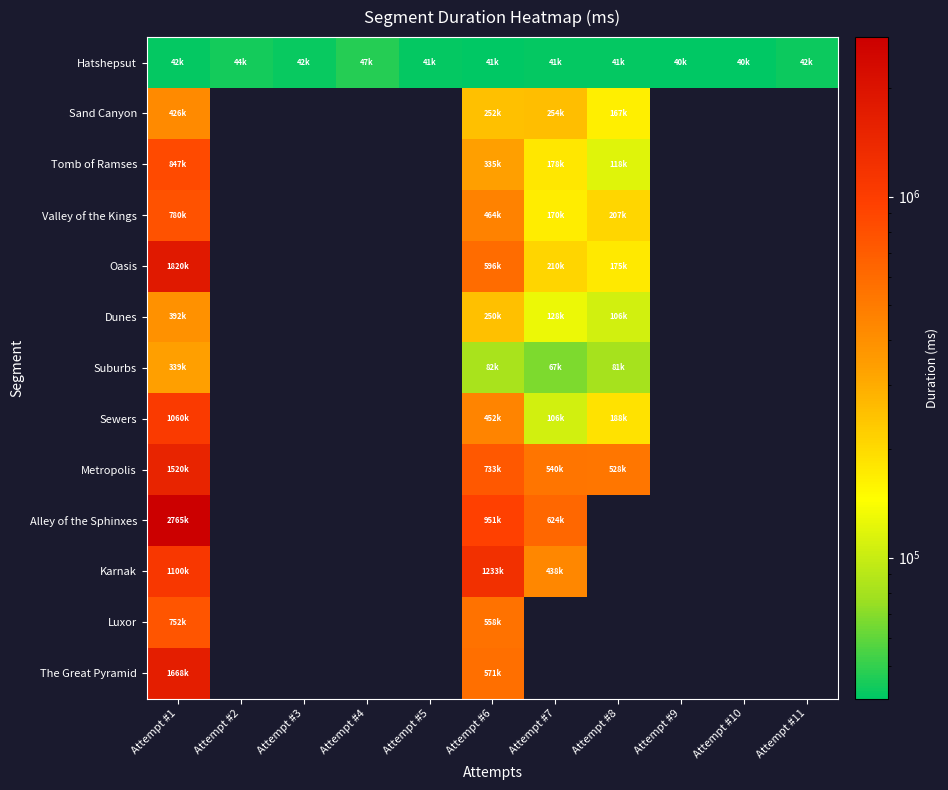

At which label is Valley of the Kings closest to 475401?

Attempt #6